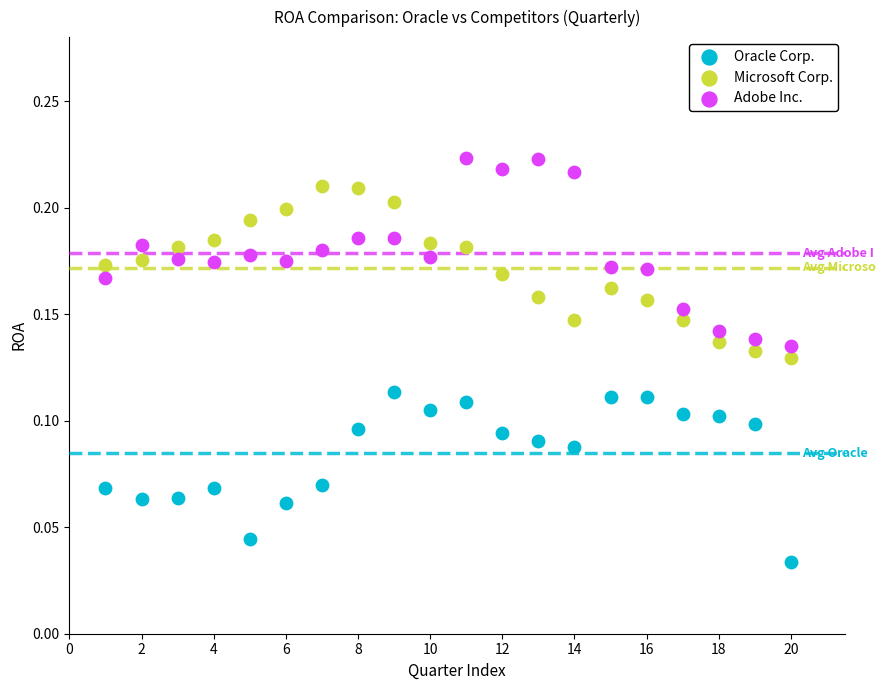

What are all the series names shown in the legend?

Oracle Corp., Microsoft Corp., Adobe Inc.